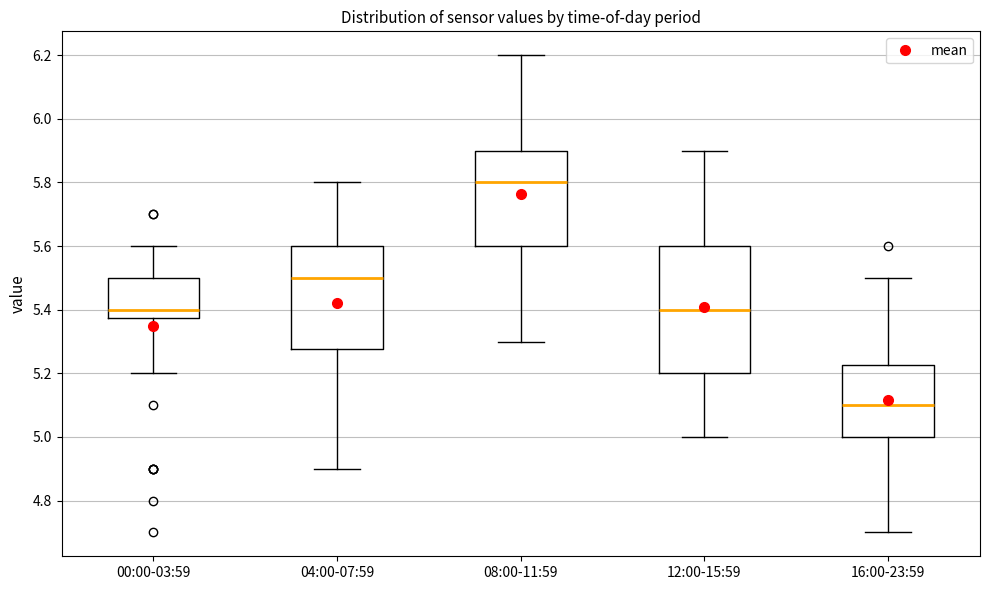

Comparing the boxes themselves (not the whiskers), which one is the tallest?

12:00-15:59